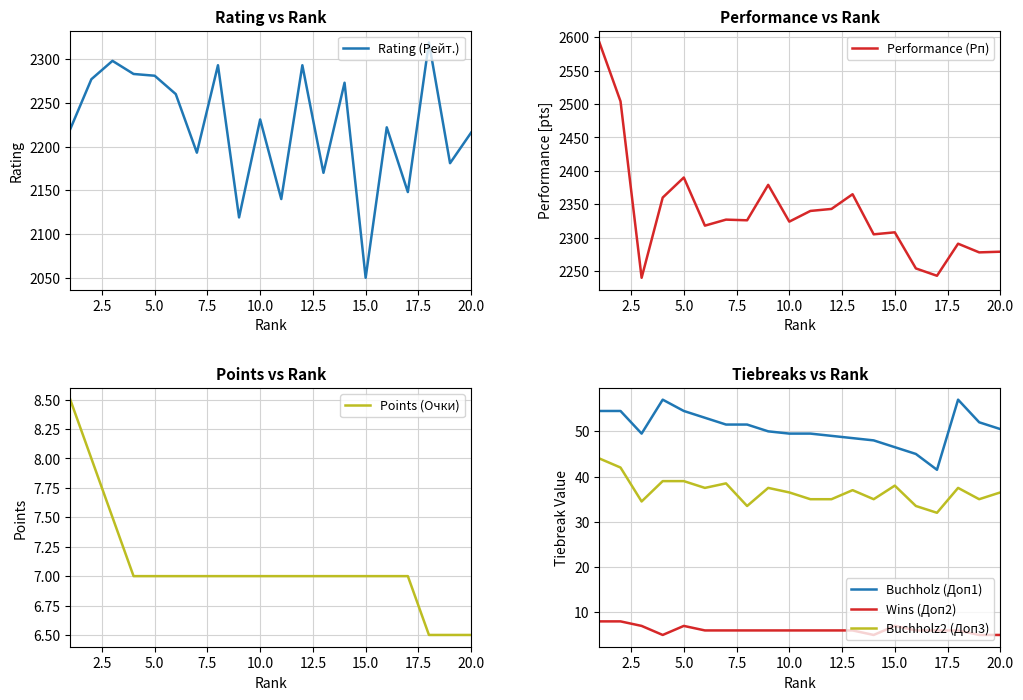

True or false: Buchholz (Доп1) and Performance (Рп) intersect in this chart.

False